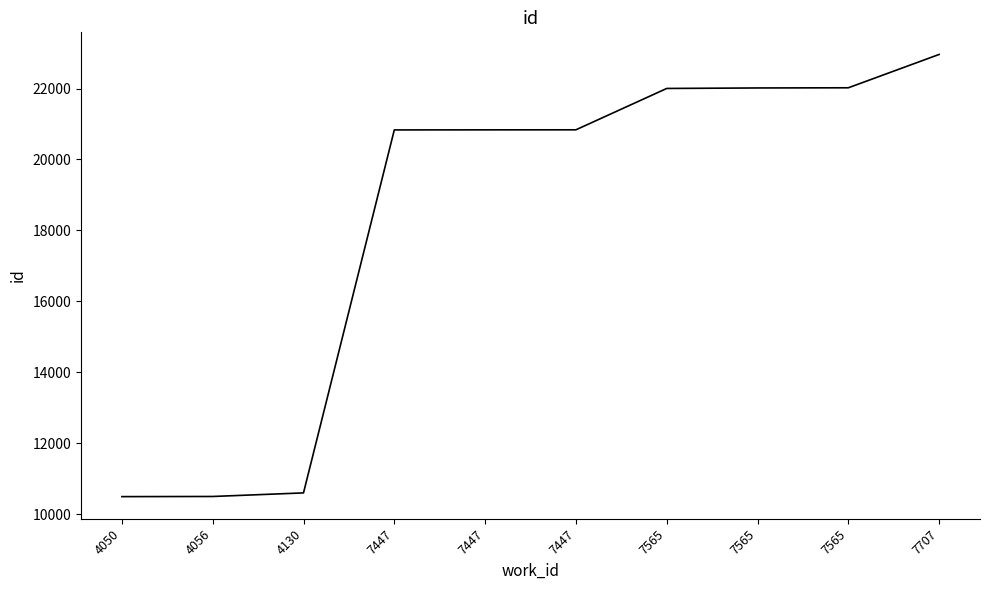

Is this an area chart (filled region under the line)?

No